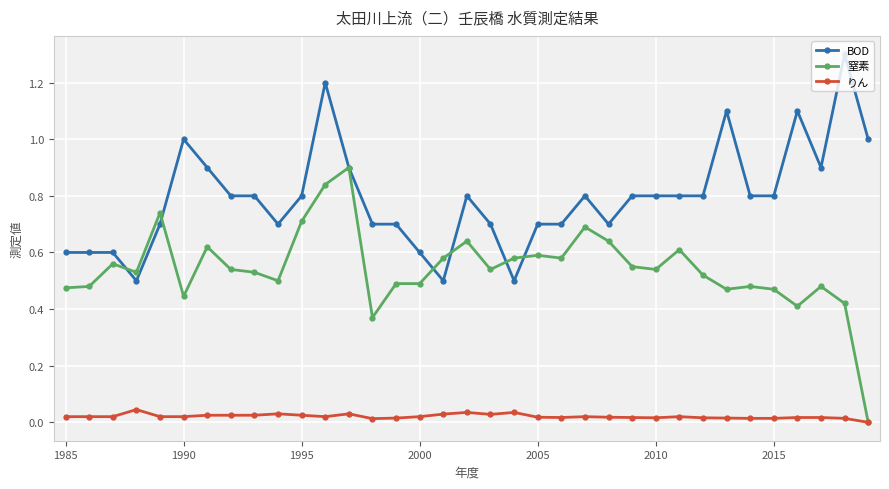

True or false: BOD and りん intersect in this chart.

False